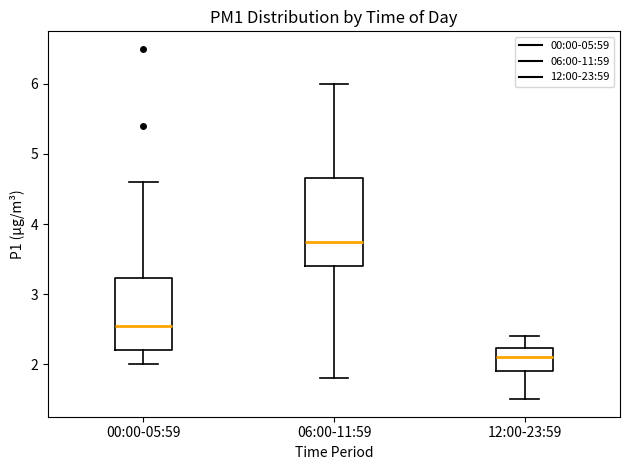

Reading left to right, transcribe this box plot: for each box, give where its median line is, the range the box spans, and where its two whiskers end, as read against the y-axis. The values are not printed on the chart, so give them approximately, as read against the axis.

00:00-05:59: median 2.6, box 2.2 to 3.2, whiskers 2.0 to 4.6
06:00-11:59: median 3.8, box 3.4 to 4.7, whiskers 1.8 to 6.0
12:00-23:59: median 2.1, box 1.9 to 2.2, whiskers 1.5 to 2.4